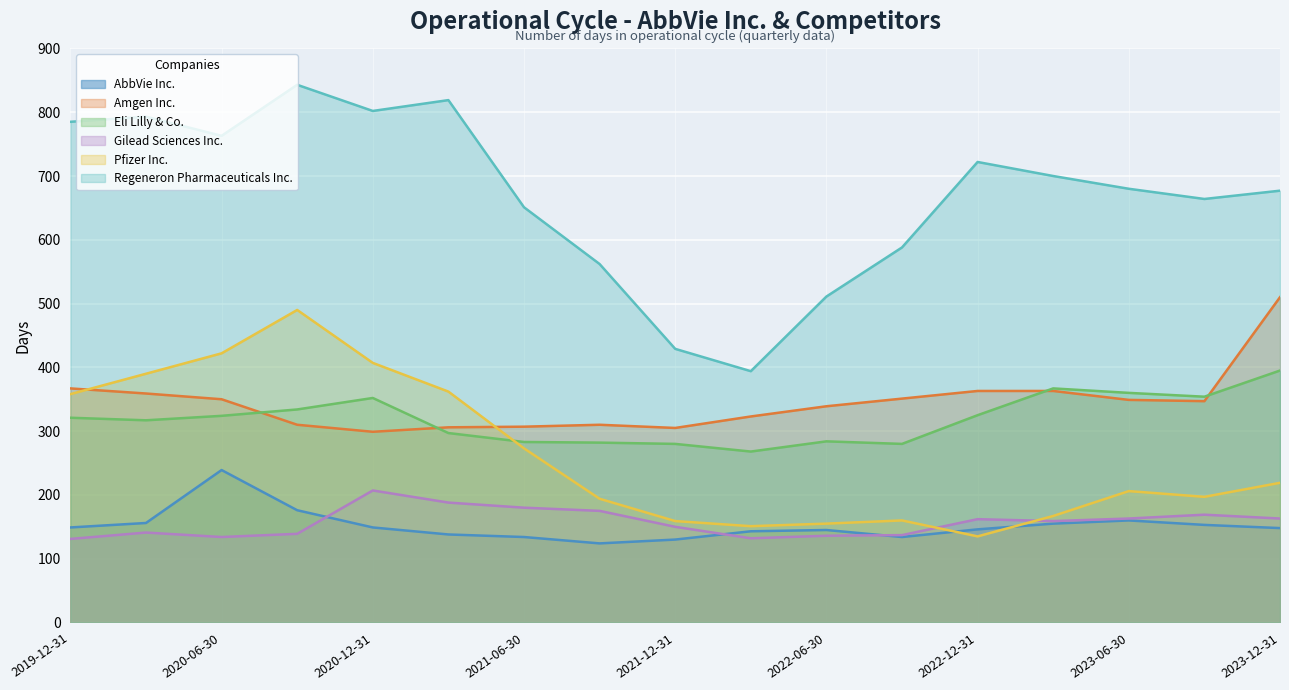

What is the average value of the Eli Lilly & Co. series?

319